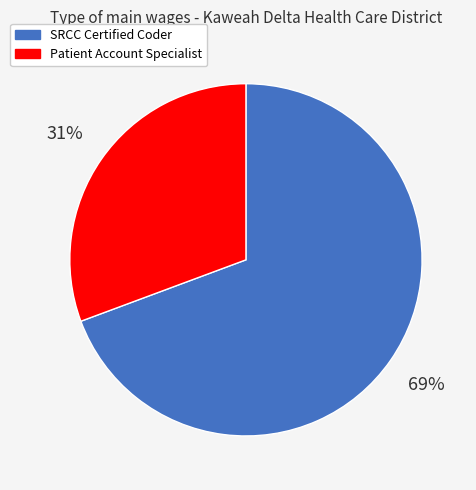

Is it true that Patient Account Specialist is 16% of the pie?

False